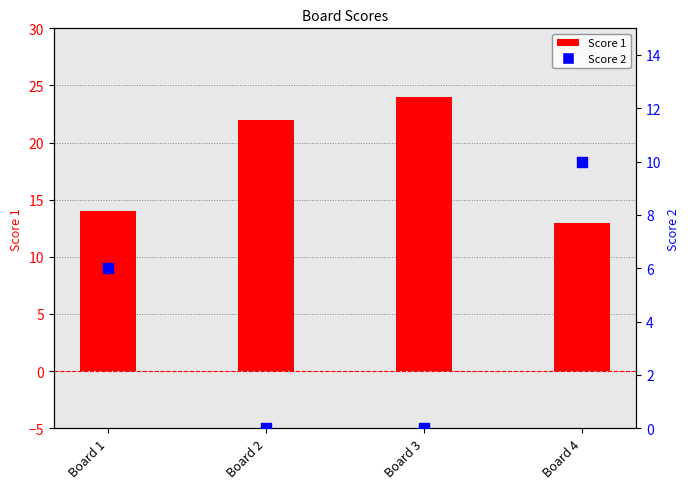

At which category is the sum across all series the highest?

Board 3